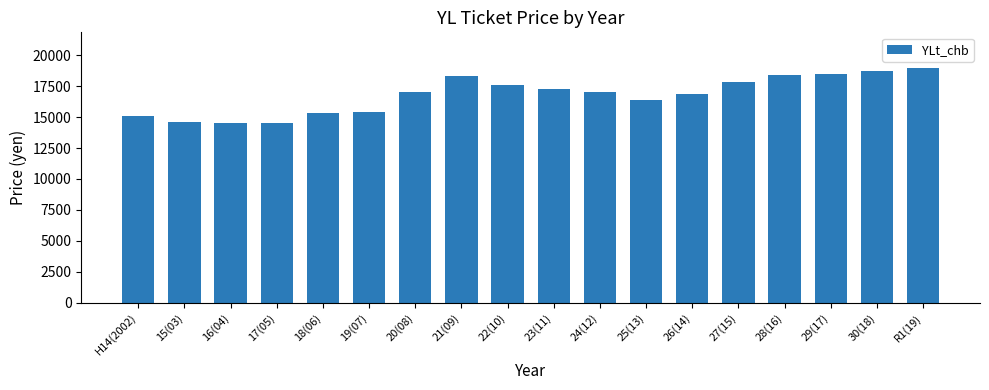

Reading right to left, extract all data points from this chart.

19000	18700	18500	18400	17800	16900	16400	17000	17300	17600	18300	17000	15400	15300	14500	14500	14600	15100